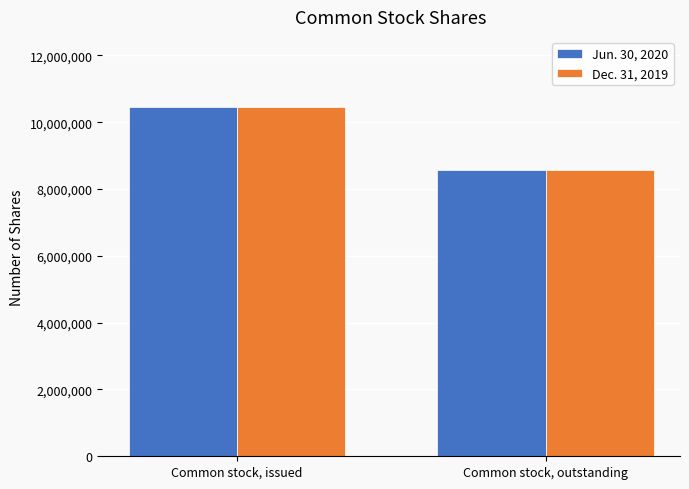

Reading left to right, list all the values displayed in this chart.

Jun. 30, 2020: 10460696	8573802
Dec. 31, 2019: 10460696	8573802